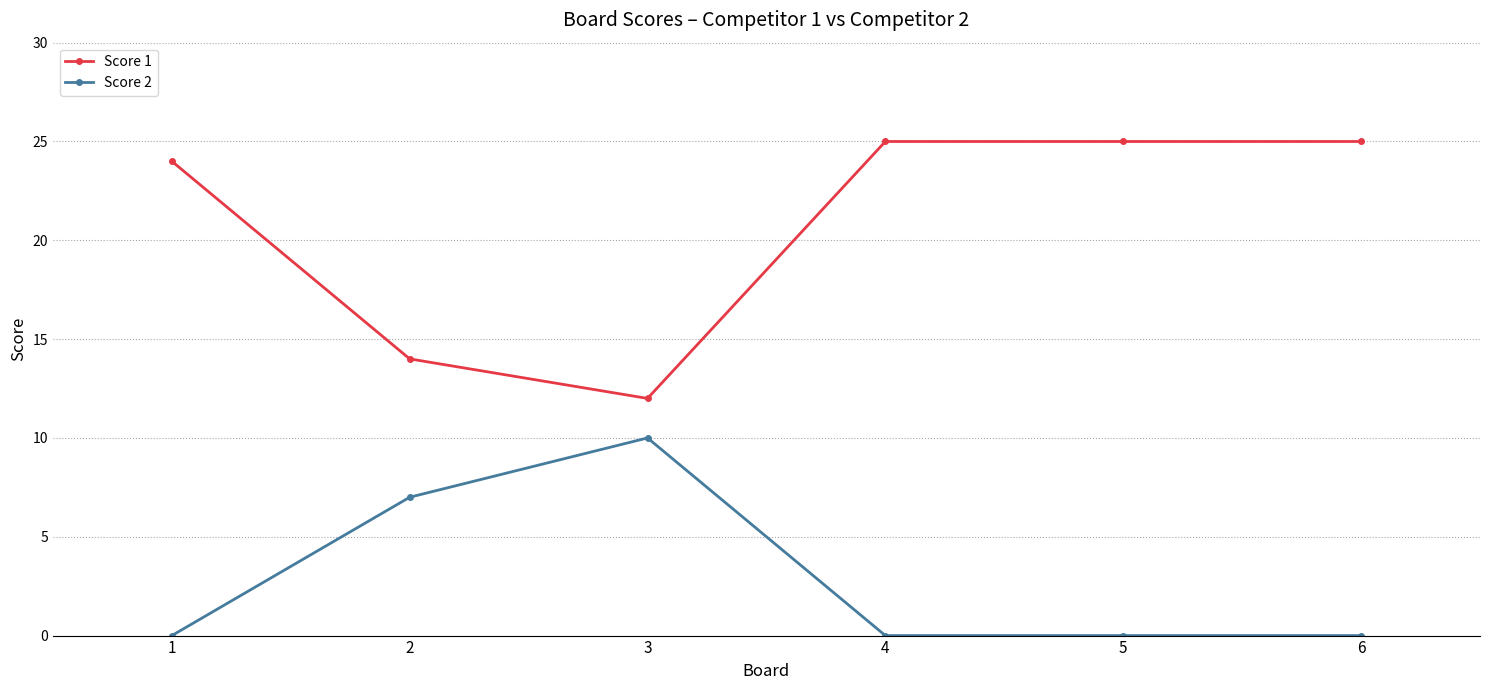

List the series in order of their overall mean, highest first.

Score 1, Score 2